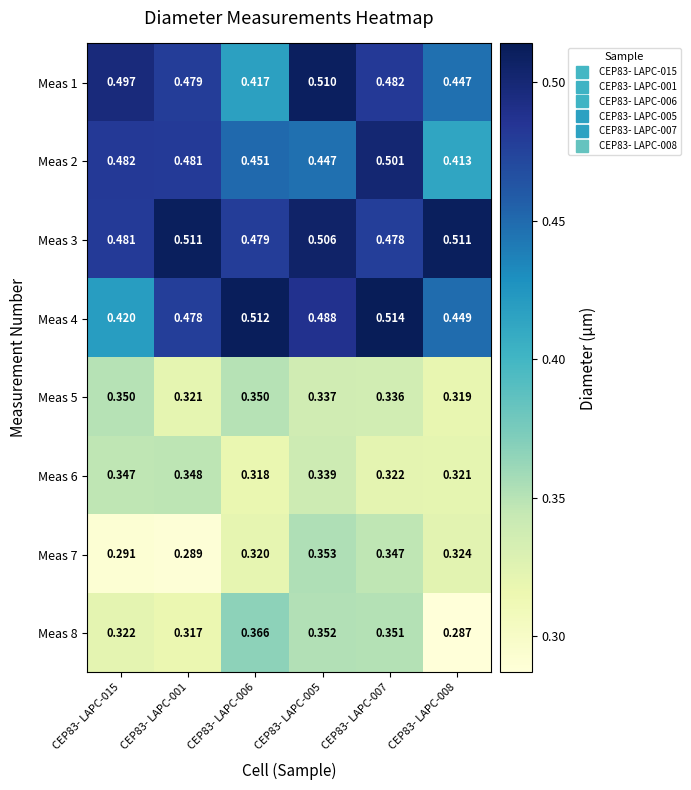

Is the value of Meas 8 at CEP83- LAPC-015 greater than the value of Meas 7 at CEP83- LAPC-005?

No